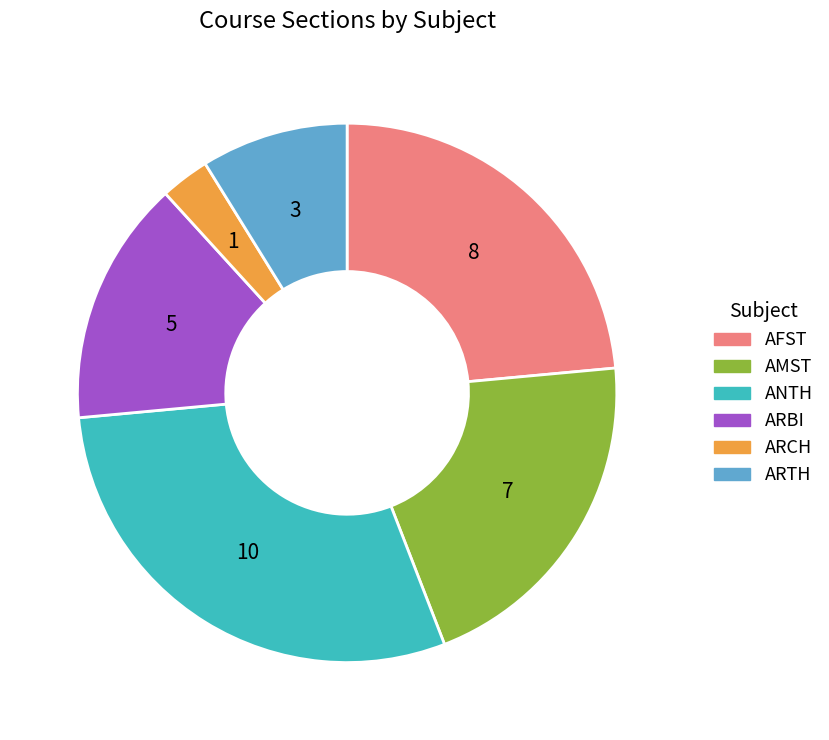

Count the number of slices in the pie.

6